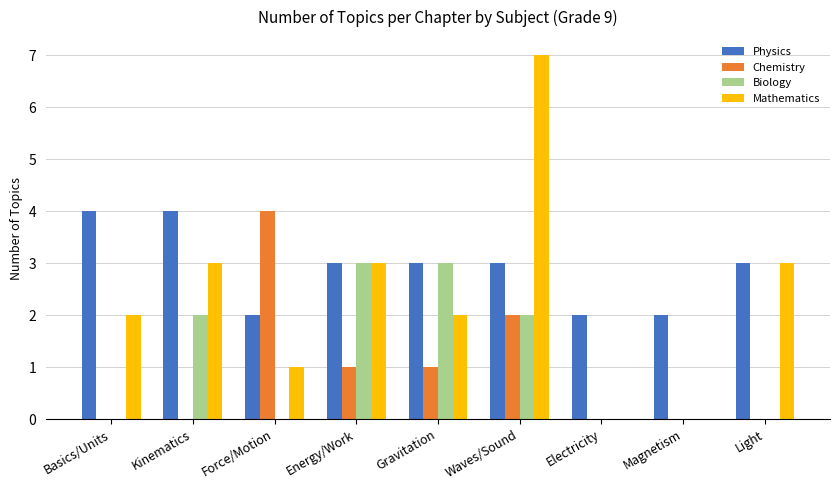

At which category is the sum across all series the highest?

Waves/Sound